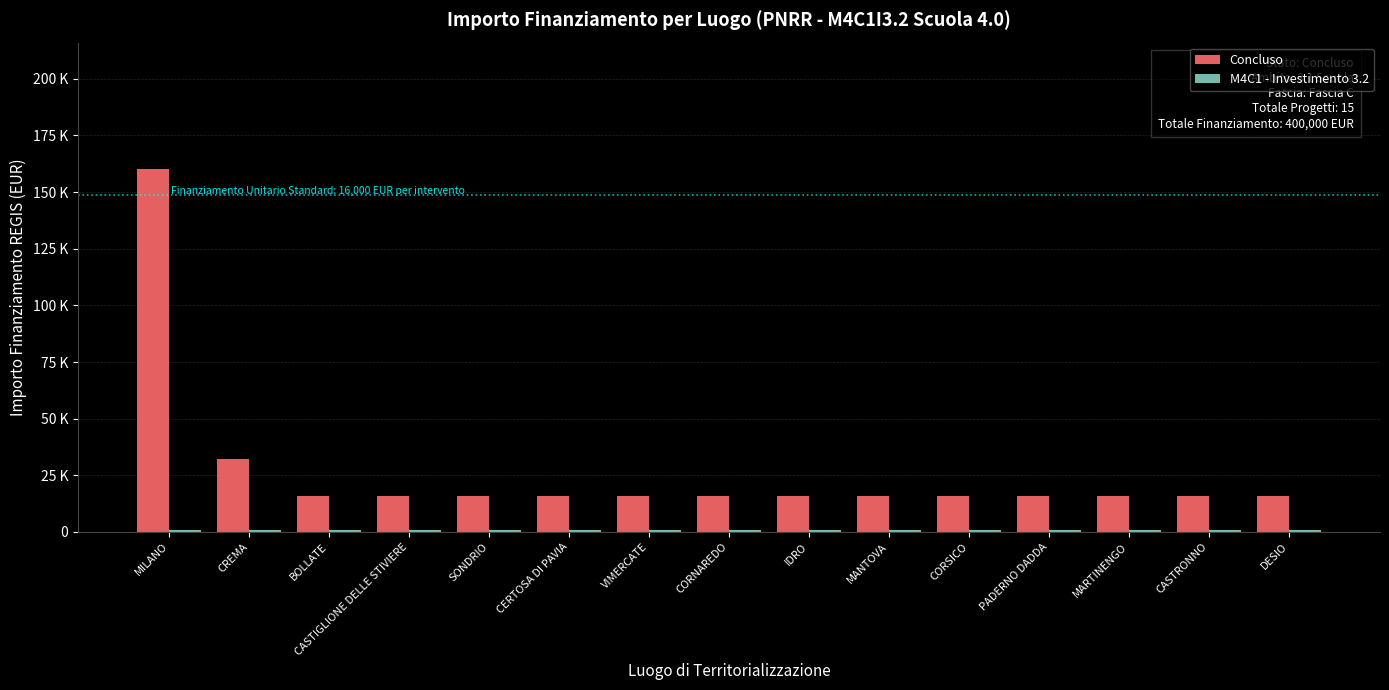

What is the sum of all M4C1 - Investimento 3.2 values?

15000